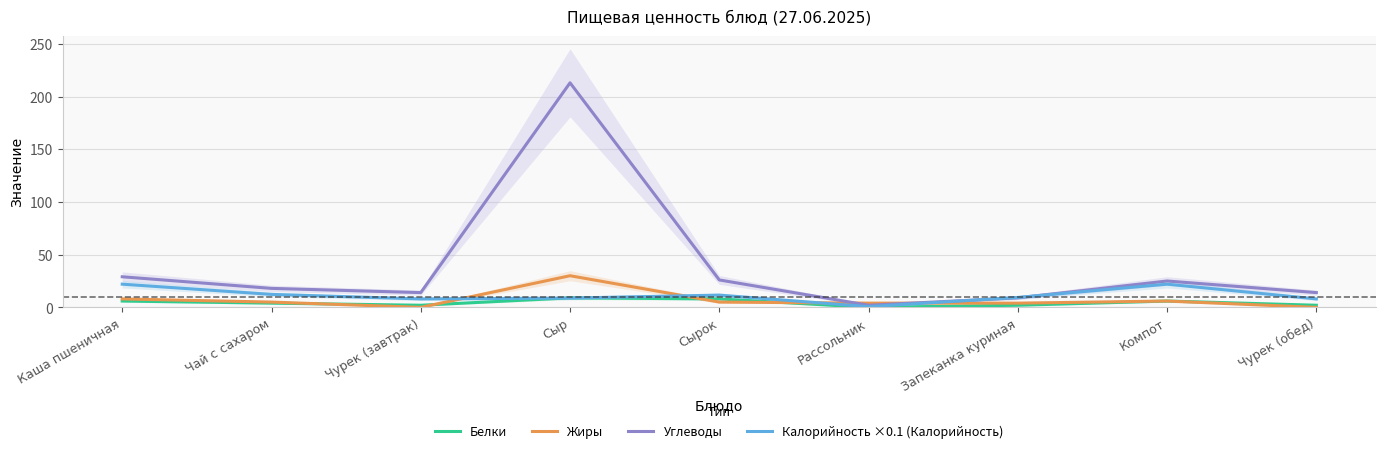

At which category is the sum across all series the highest?

Сыр